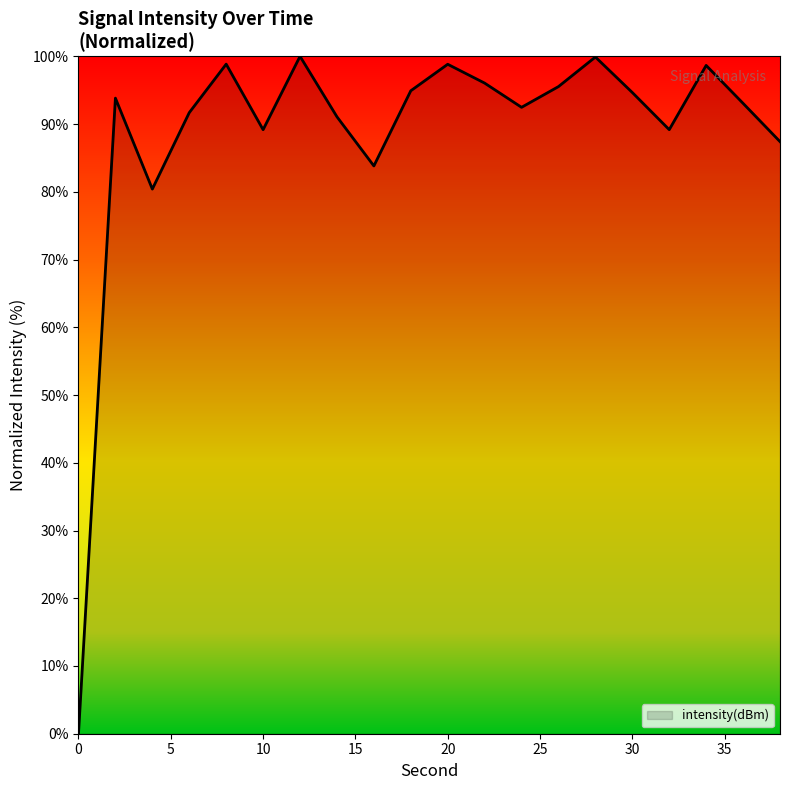

What is the sum of all values?

1769.5